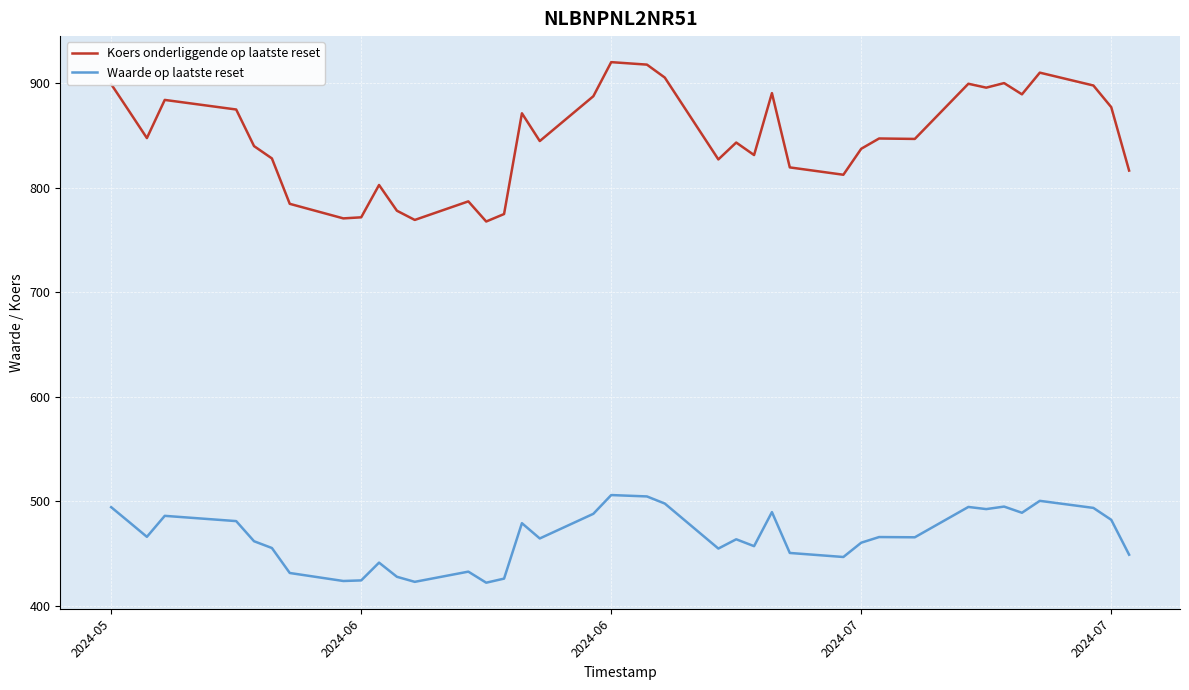

What is the difference between the maximum and minimum values in the Koers onderliggende op laatste reset series?

152.4